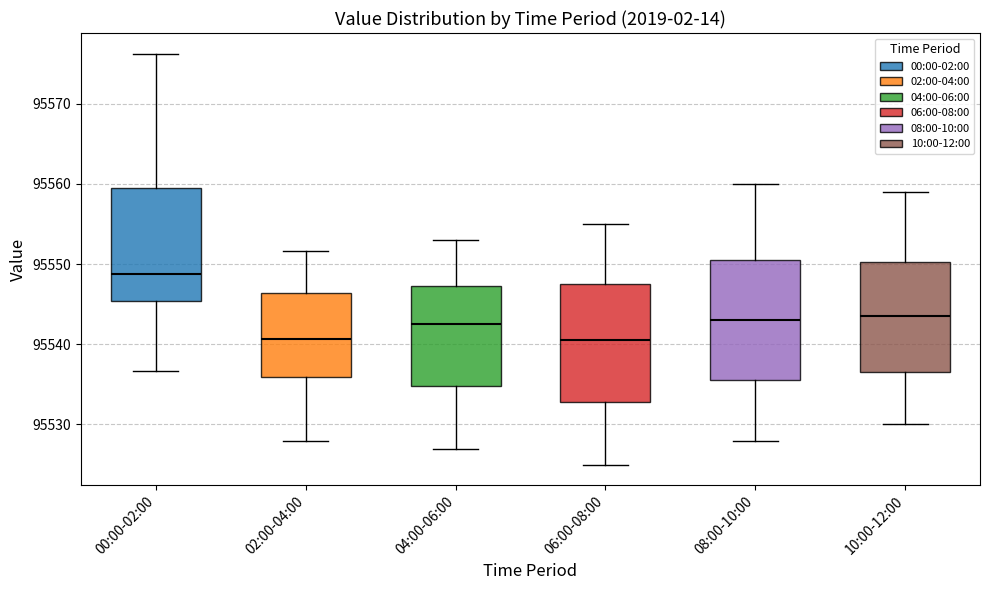

Reading left to right, transcribe this box plot: for each box, give where its median line is, the range the box spans, and where its two whiskers end, as read against the y-axis. The values are not printed on the chart, so give them approximately, as read against the axis.

00:00-02:00: median 95549, box 95545 to 95560, whiskers 95537 to 95576
02:00-04:00: median 95541, box 95536 to 95546, whiskers 95528 to 95552
04:00-06:00: median 95543, box 95535 to 95547, whiskers 95527 to 95553
06:00-08:00: median 95541, box 95533 to 95548, whiskers 95525 to 95555
08:00-10:00: median 95543, box 95536 to 95551, whiskers 95528 to 95560
10:00-12:00: median 95544, box 95537 to 95550, whiskers 95530 to 95559